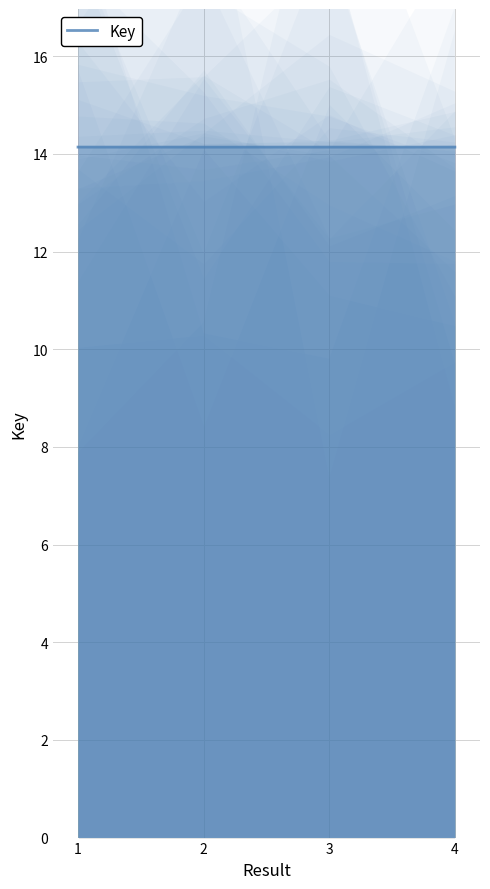

What is the minimum value shown in the chart?

14.1